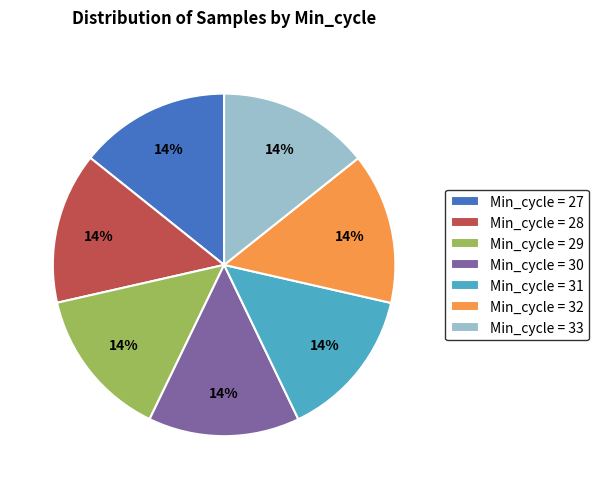

Do Min_cycle = 29 and Min_cycle = 27 together represent more than half of the pie?

No